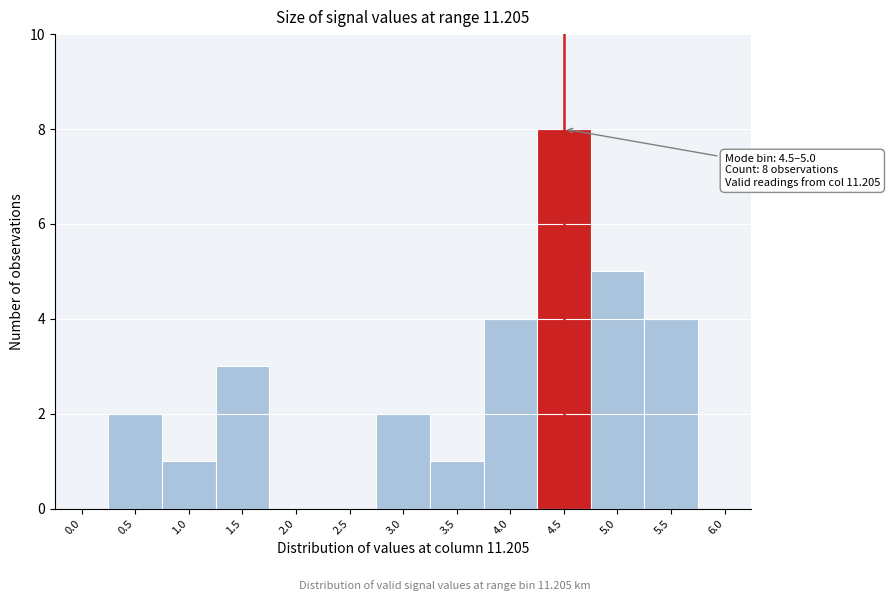

Reading left to right, transcribe all the data shown in this chart.

0.0=0	0.5=2	1.0=1	1.5=3	2.0=0	2.5=0	3.0=2	3.5=1	4.0=4	4.5=8	5.0=5	5.5=4	6.0=0